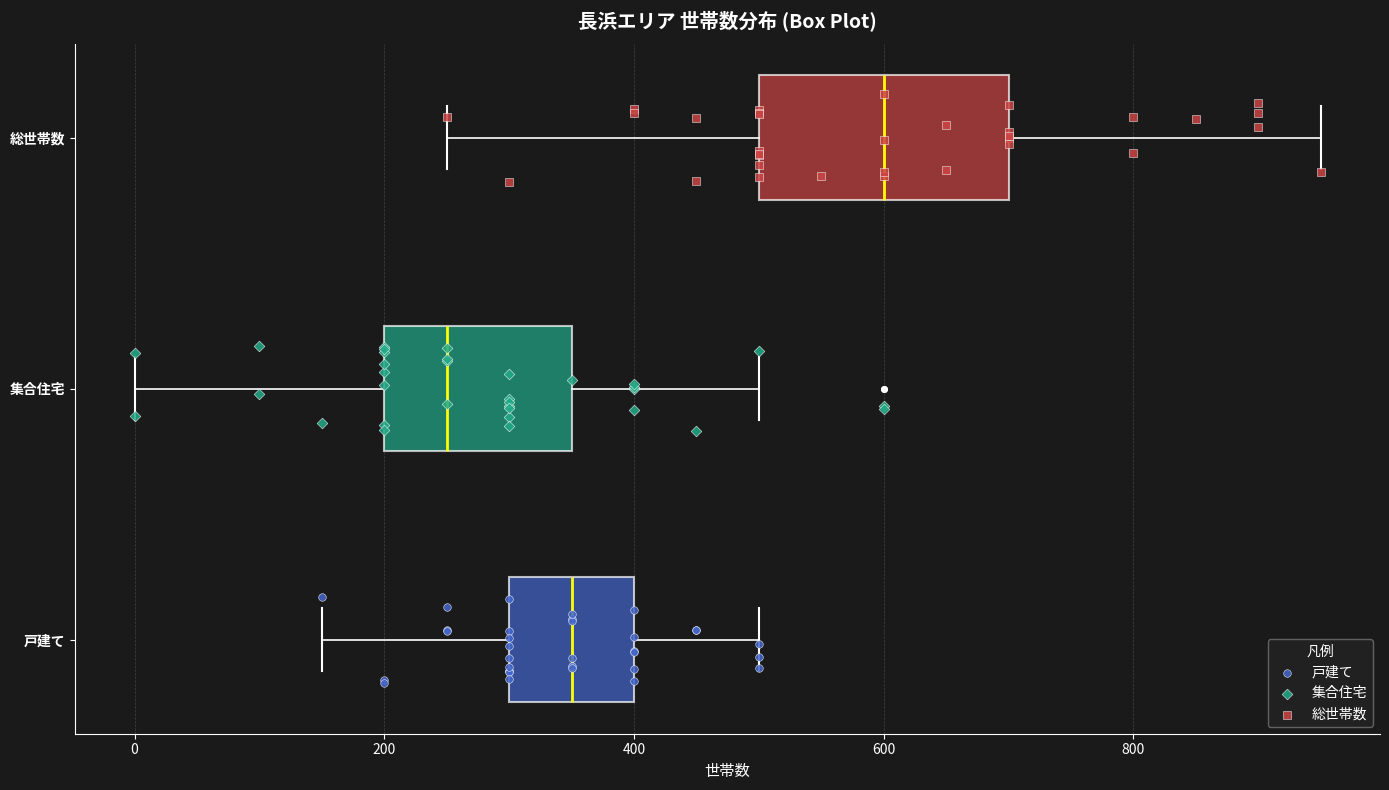

Reading bottom to top, transcribe this box plot: for each box, give where its median line is, the range the box spans, and where its two whiskers end, as read against the x-axis. The values are not printed on the chart, so give them approximately, as read against the axis.

戸建て: median 360, box 300 to 400, whiskers 160 to 500
集合住宅: median 260, box 200 to 360, whiskers 0 to 500
総世帯数: median 600, box 500 to 700, whiskers 260 to 960